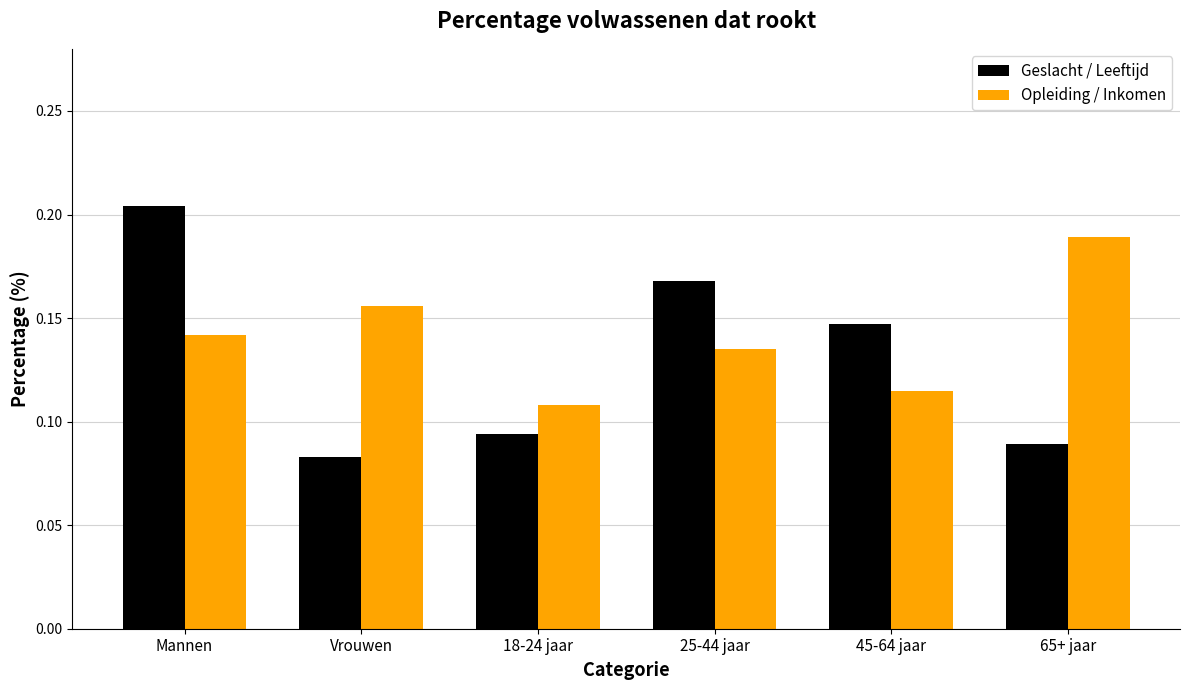

How many distinct data groups are displayed?

2